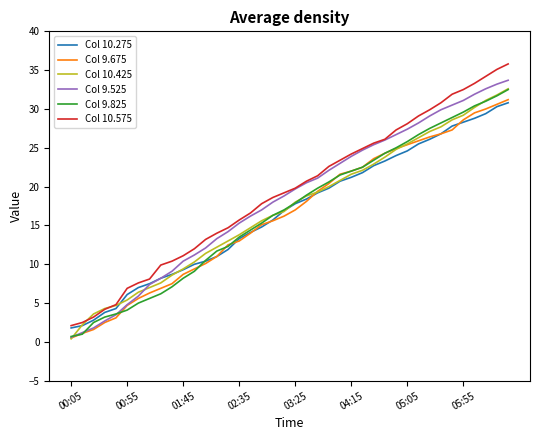

What is the minimum value for Col 10.275?

1.8